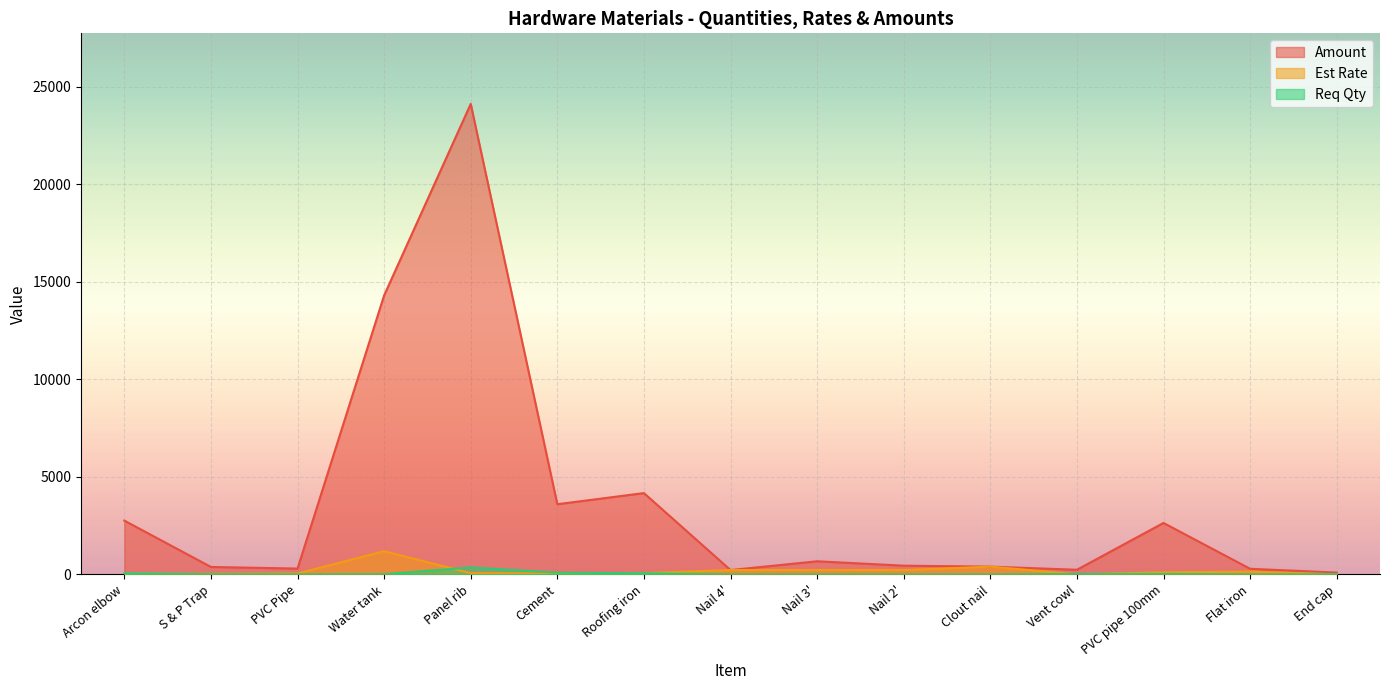

What is the sum of all Req Qty values?

669.0